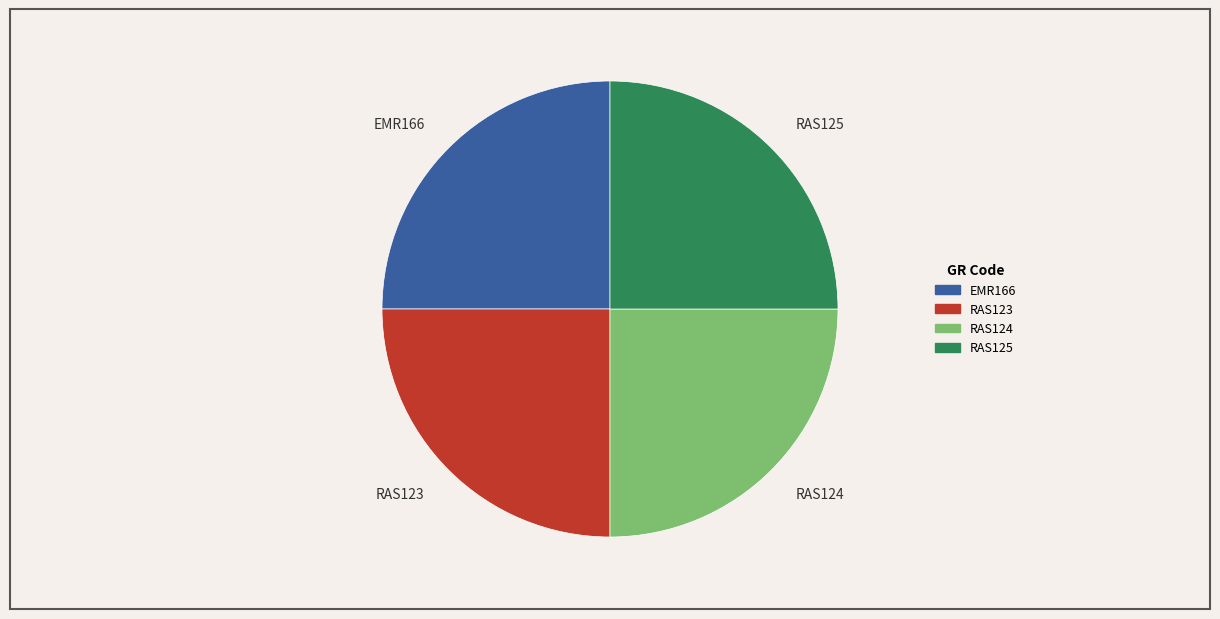

Approximately how many times larger is the value at RAS125 compared to EMR166?

1.0